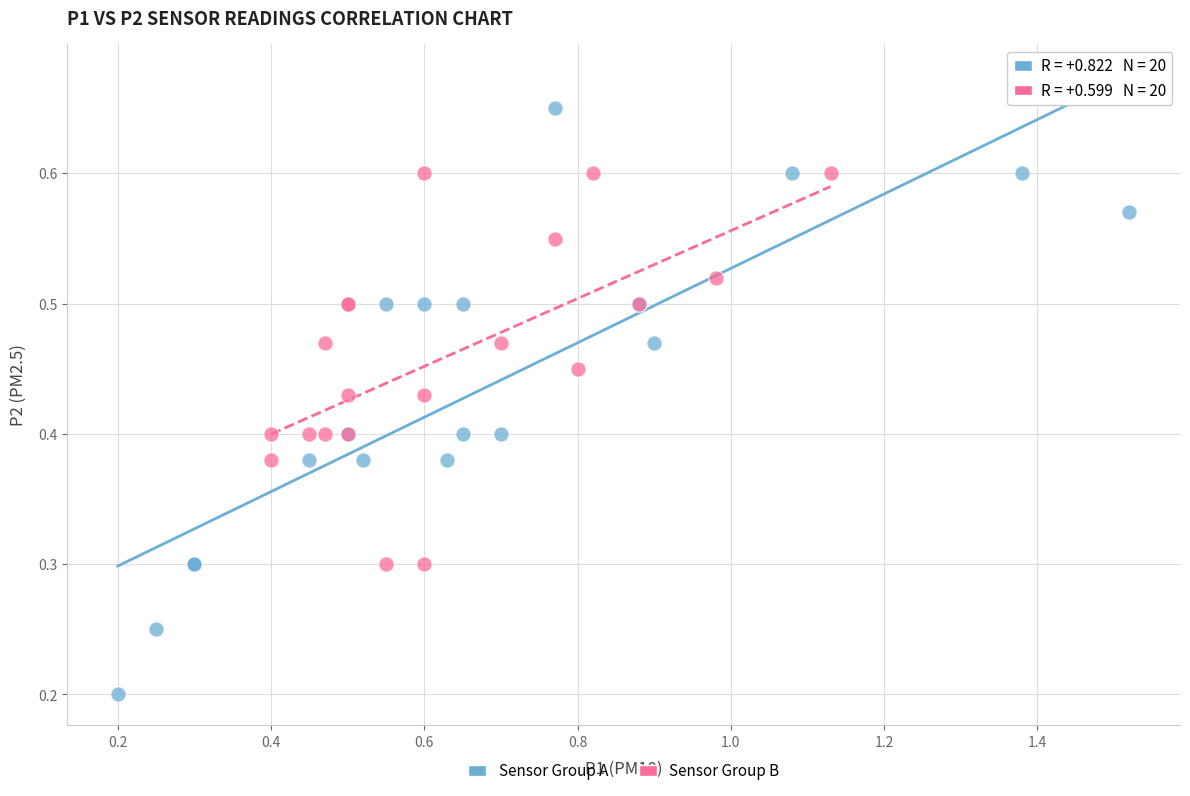

What are all the series names shown in the legend?

Sensor Group A, Sensor Group B